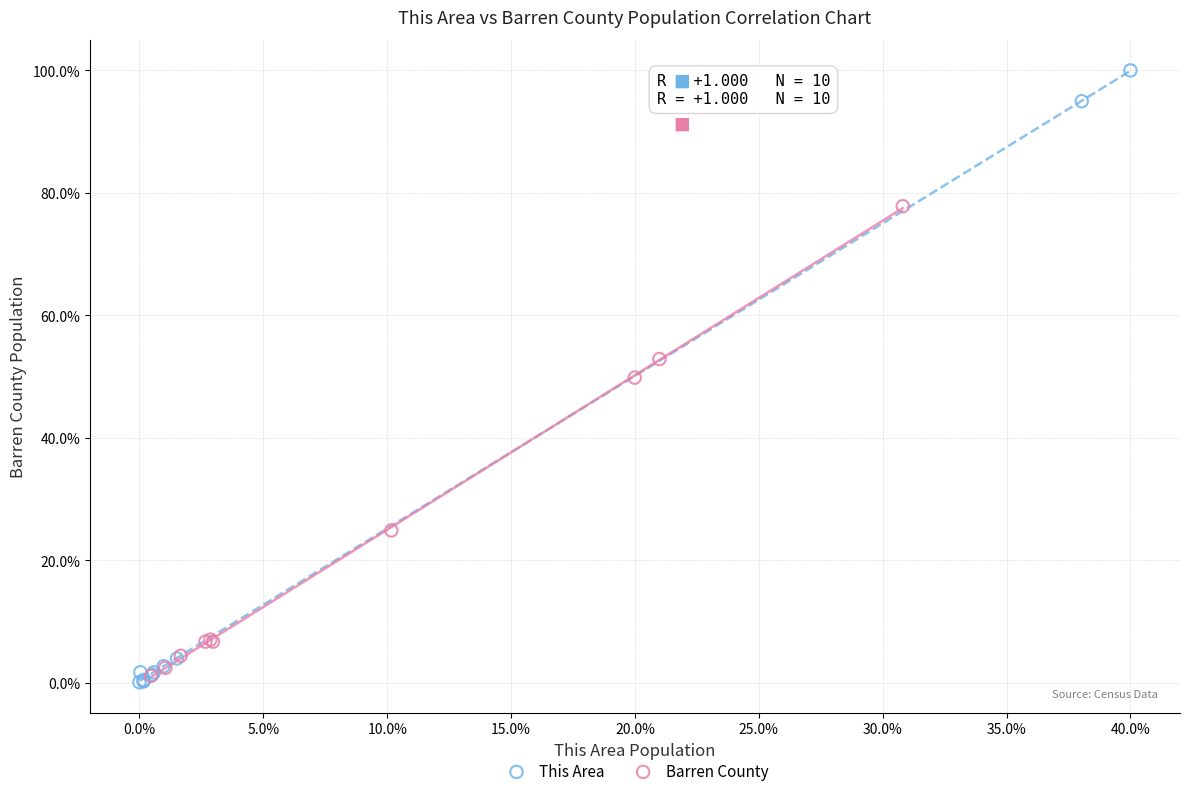

Which series has the largest Y range (max minus min)?

This Area